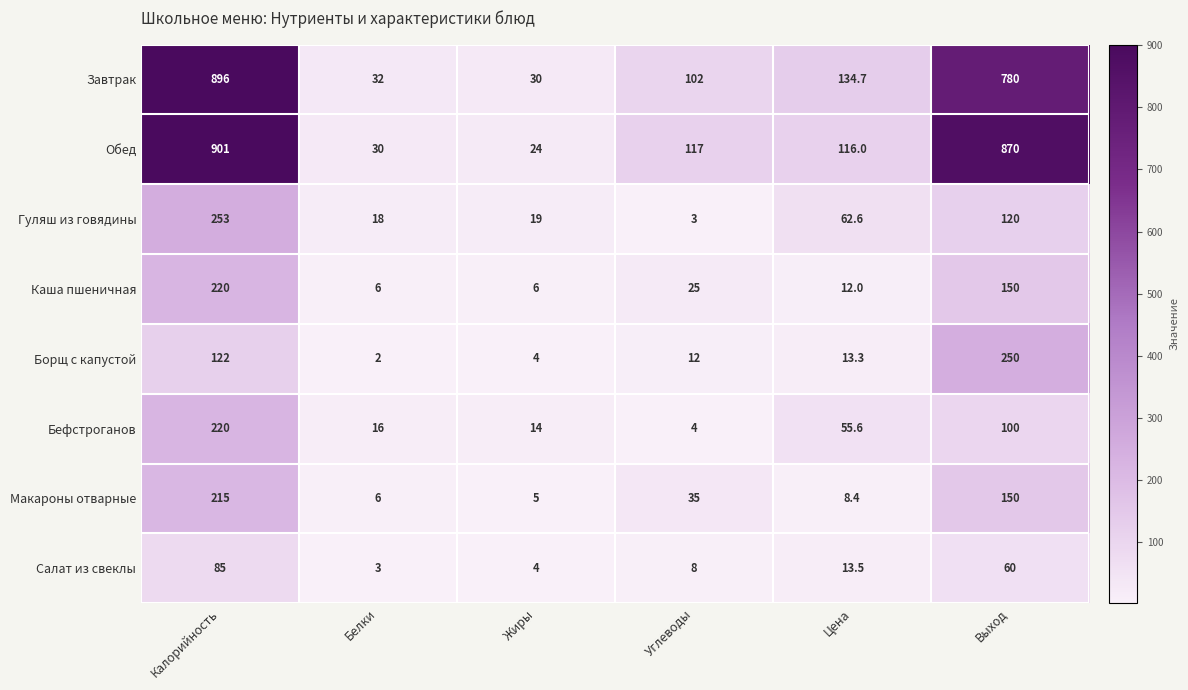

Rank the categories by Завтрак value from lowest to highest.

Жиры, Белки, Углеводы, Цена, Выход, Калорийность